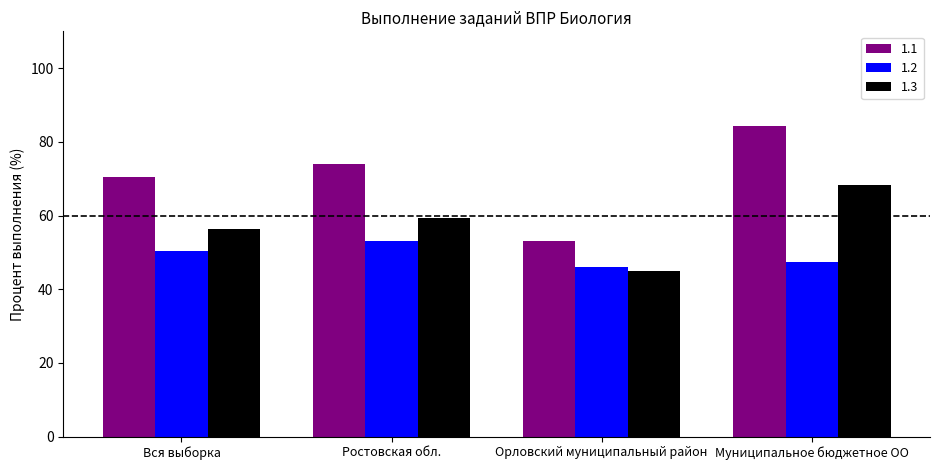

How many values in the 1.1 series are below 73?

2